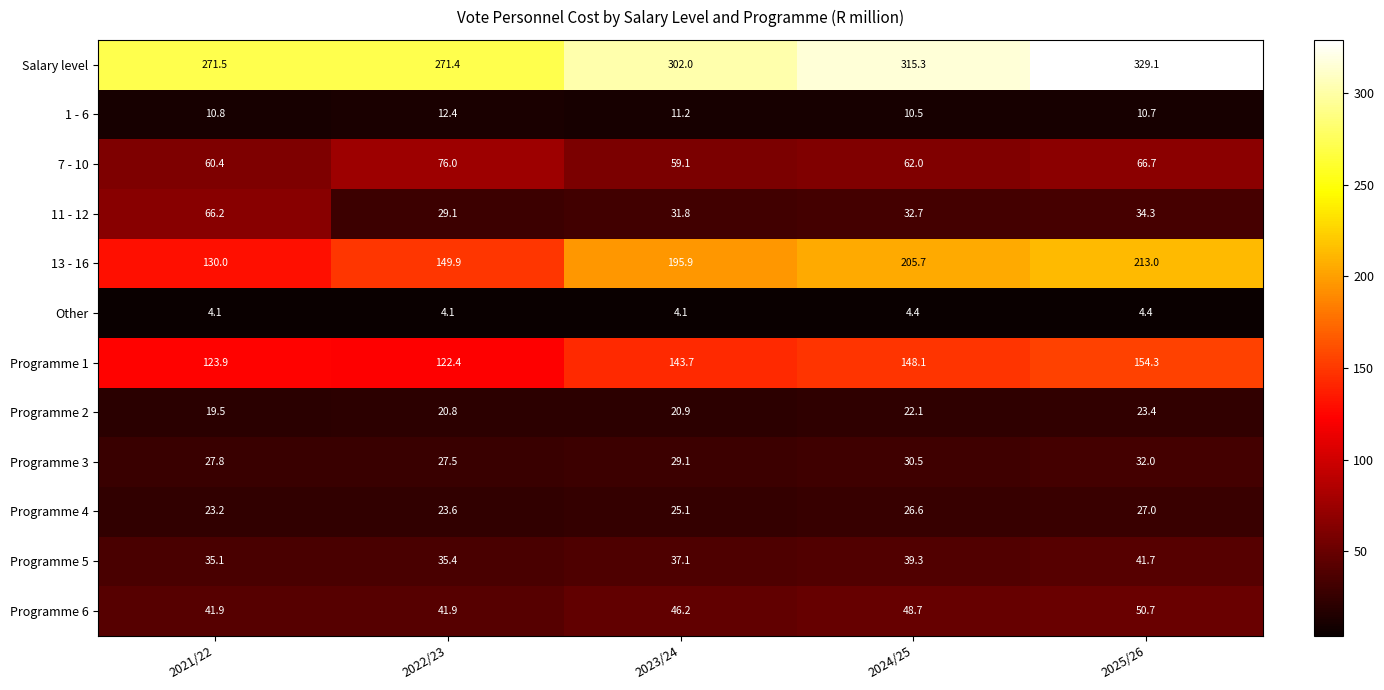

Rank the categories by Salary level value from lowest to highest.

2022/23, 2021/22, 2023/24, 2024/25, 2025/26